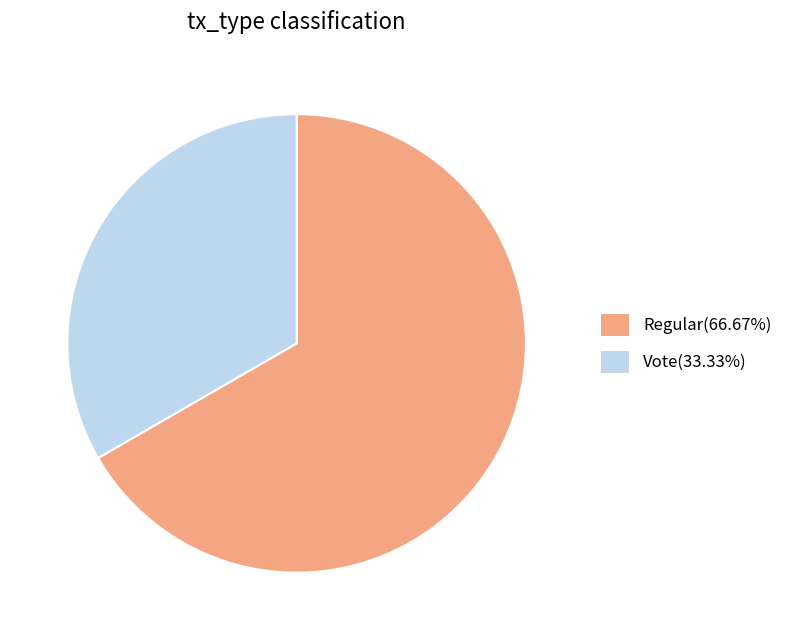

Does any single category account for the majority?

Yes